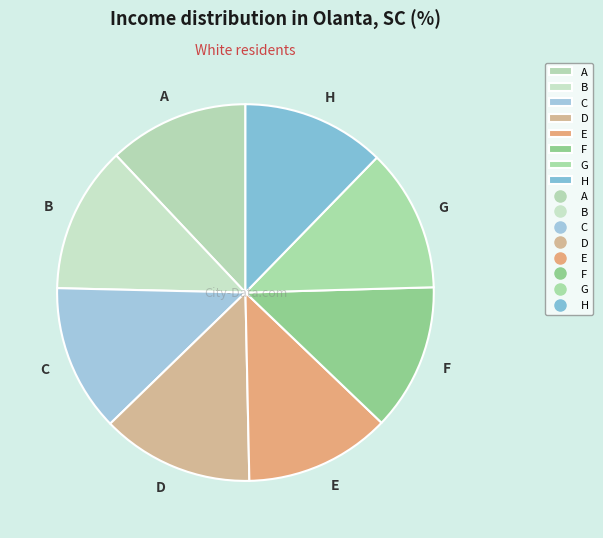

Is it true that B is 13% of the pie?

True